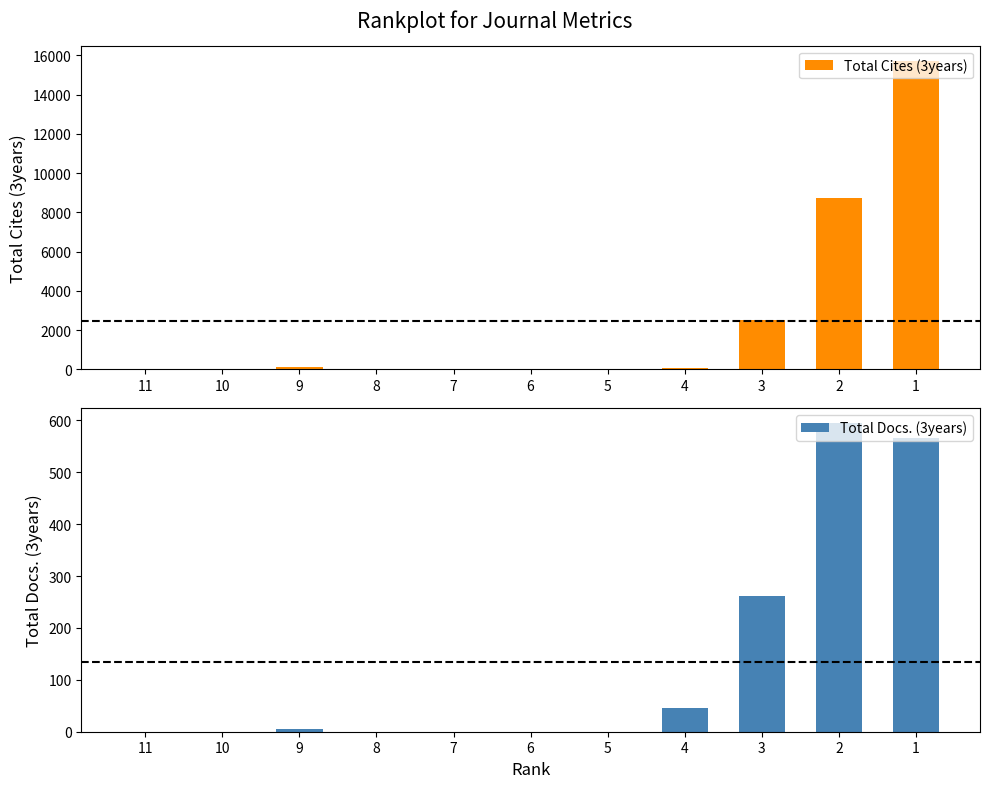

Is the value of Total Cites (3years) at 5 greater than the value of Total Docs. (3years) at 8?

No